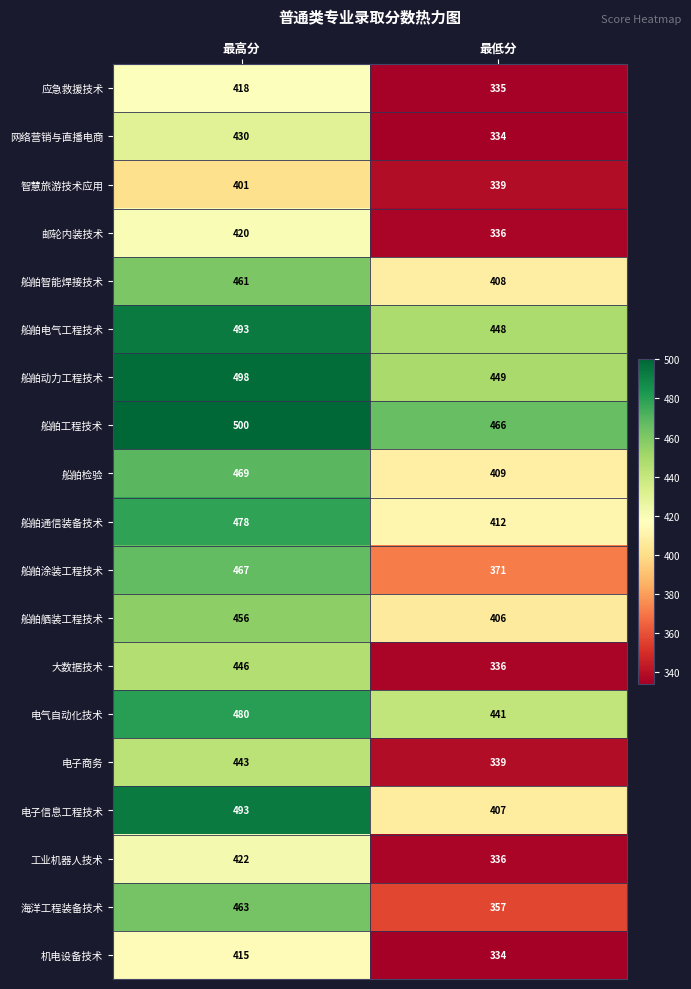

What is the difference between the highest and lowest values at 最低分?

132